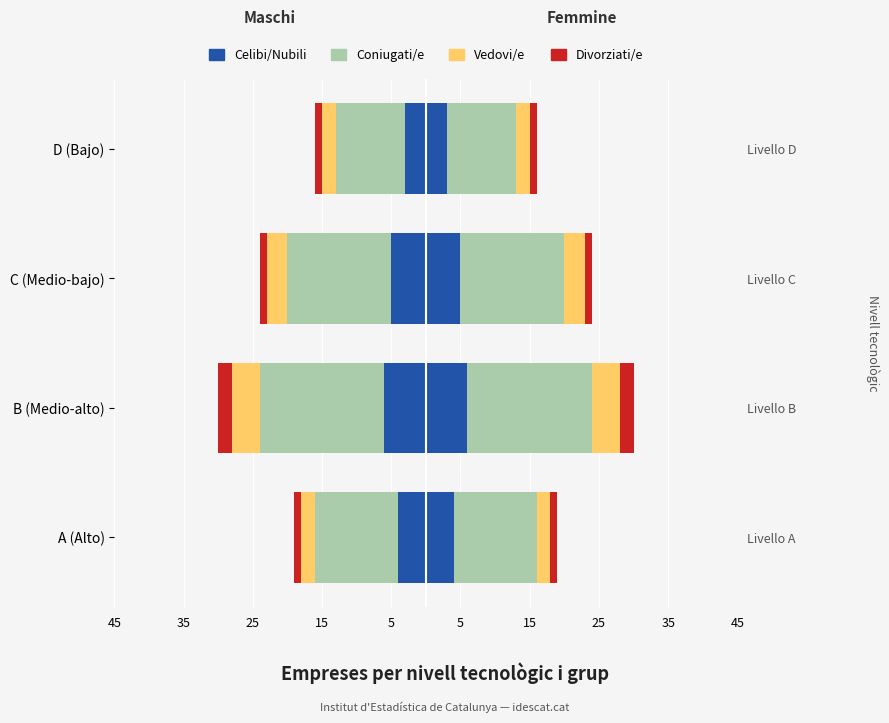

Count the Celibi/Nubili values in the range 4 to 6.

3